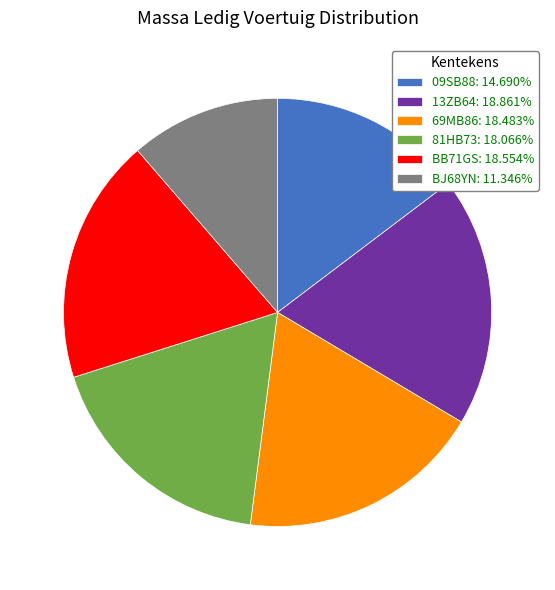

What is the ratio of the value at 69MB86 to the value at 81HB73?

1.0